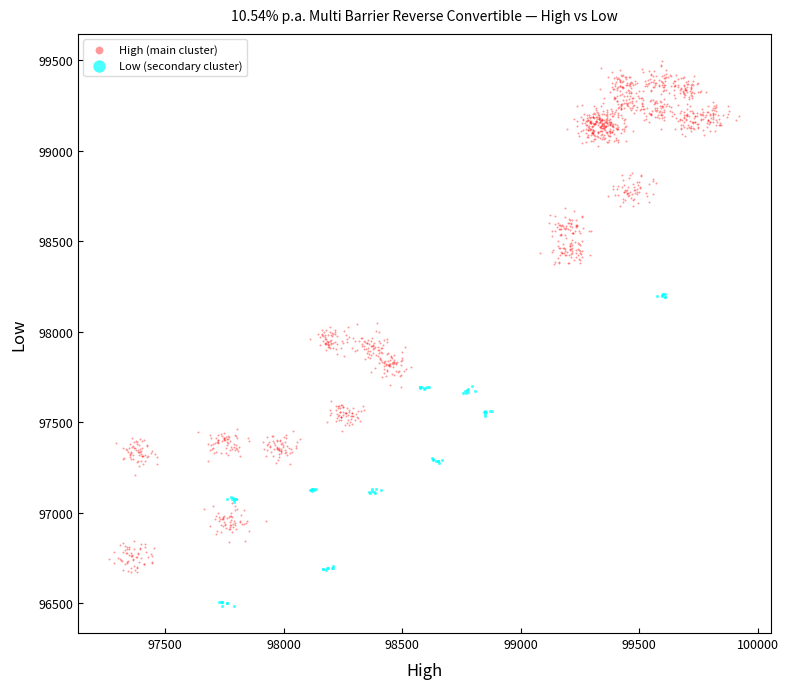

Which series reaches the maximum Y coordinate?

High (main cluster)